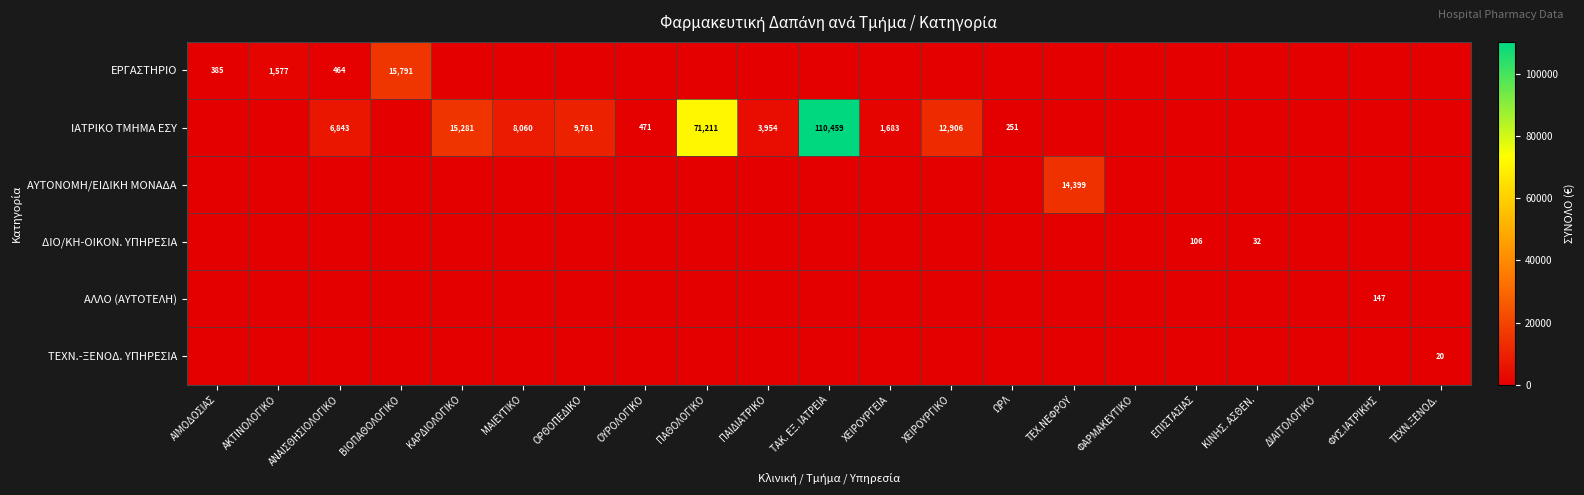

What is the difference between the highest and lowest values at ΧΕΙΡΟΥΡΓΕΙΑ?

1683.0